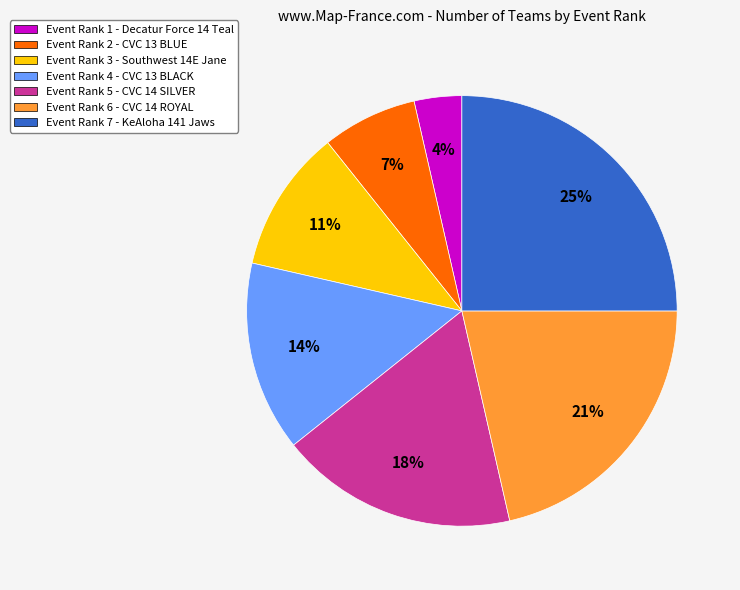

To the nearest percent, what is the average slice percentage?

14%